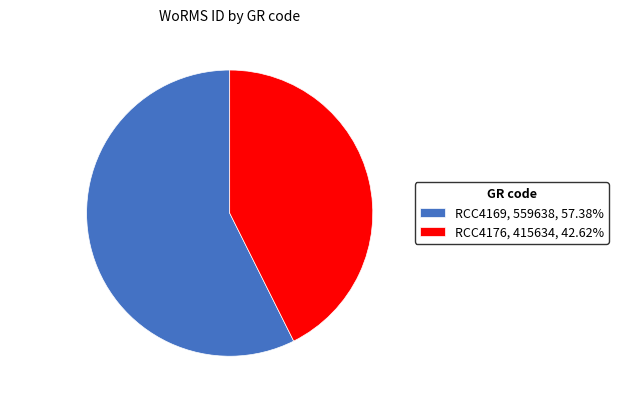

Is the sum of RCC4176 and RCC4169 greater than half?

Yes